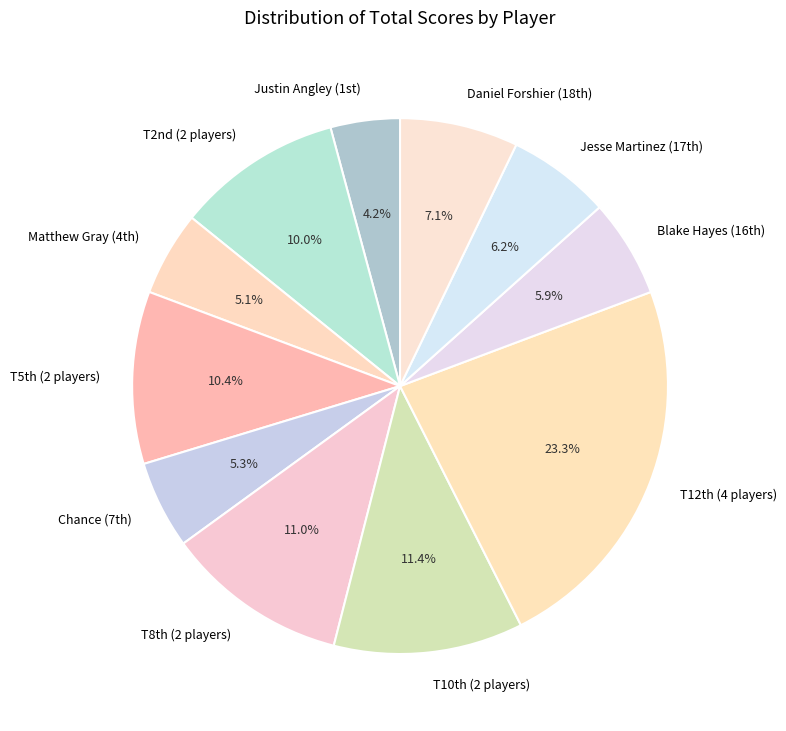

Is there a majority slice in this chart?

No